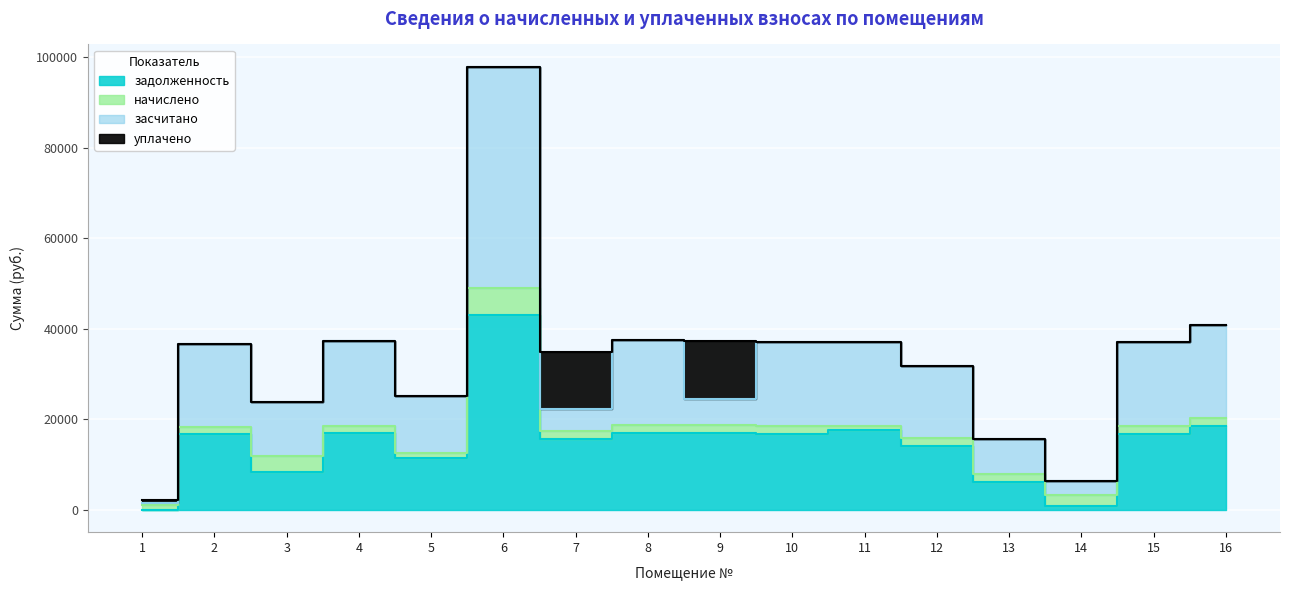

What is the minimum value for засчитано?

1497.7